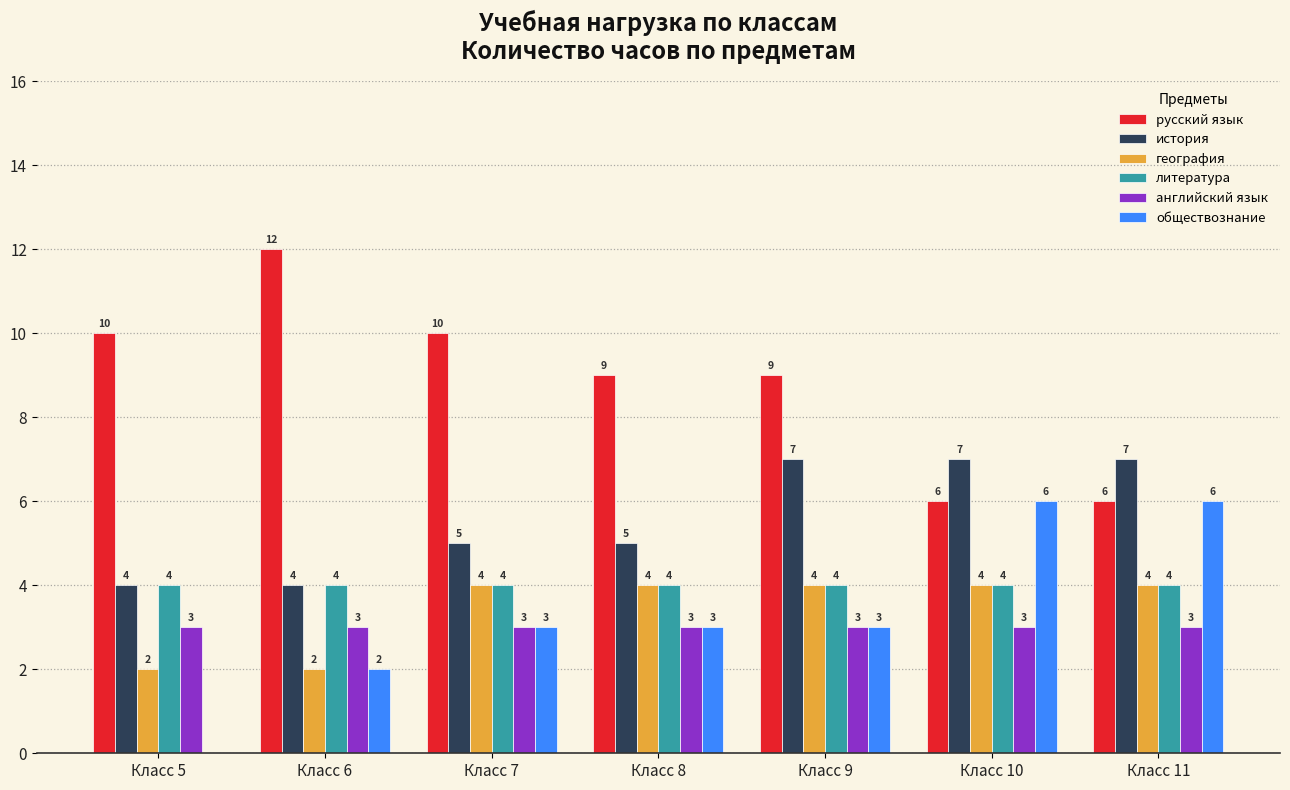

Are the bars horizontal?

No